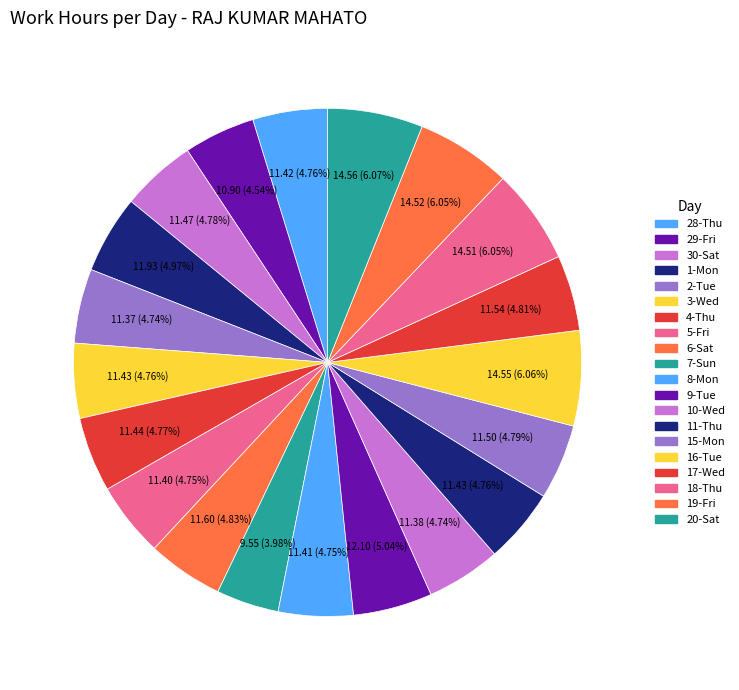

Count the number of slices in the pie.

20